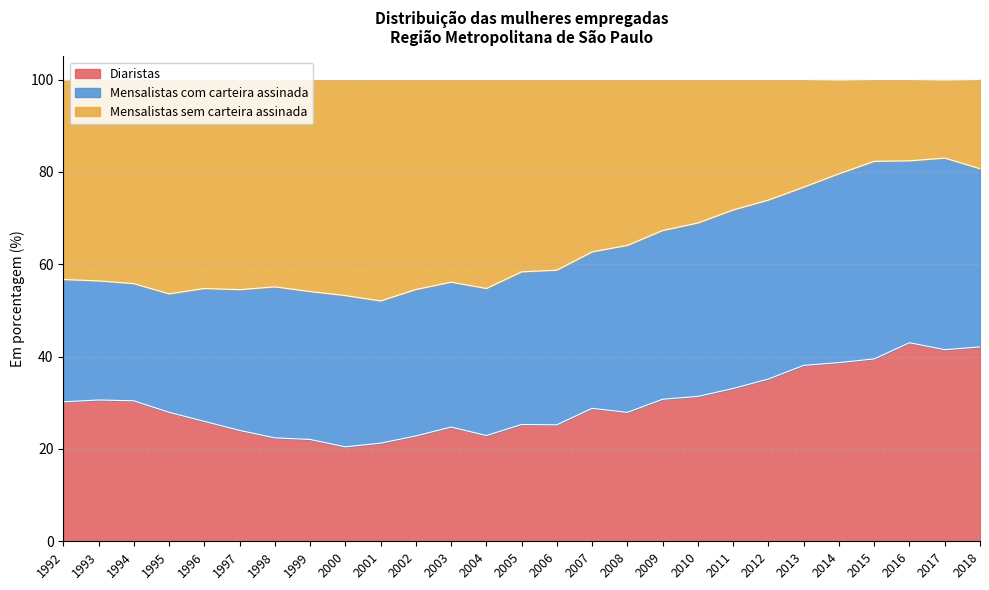

What is the difference between the Diaristas values at 2008 and 1994?

2.5